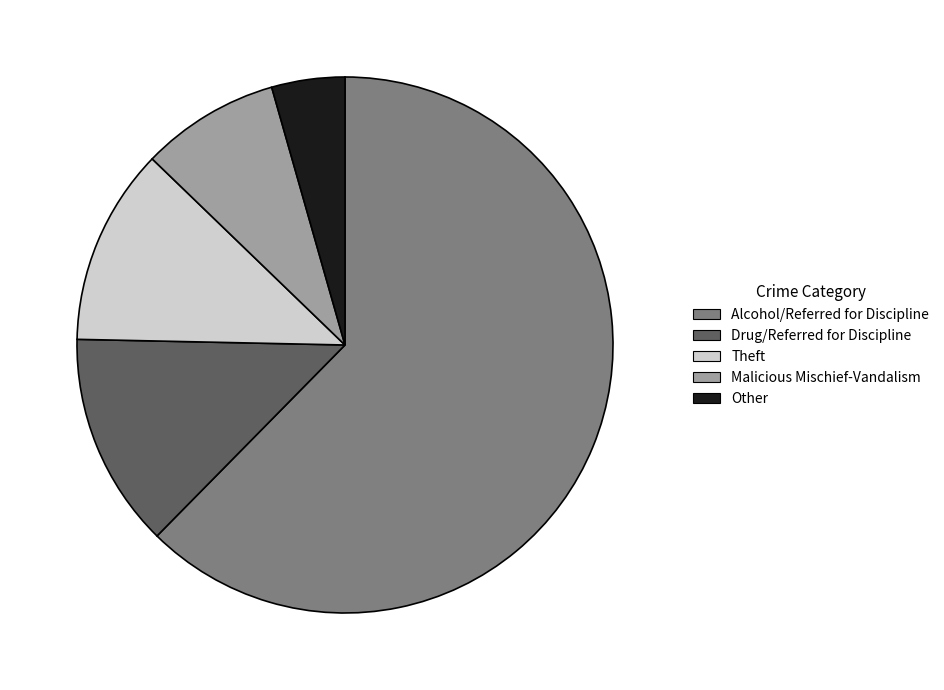

How many segments does this pie chart have?

5